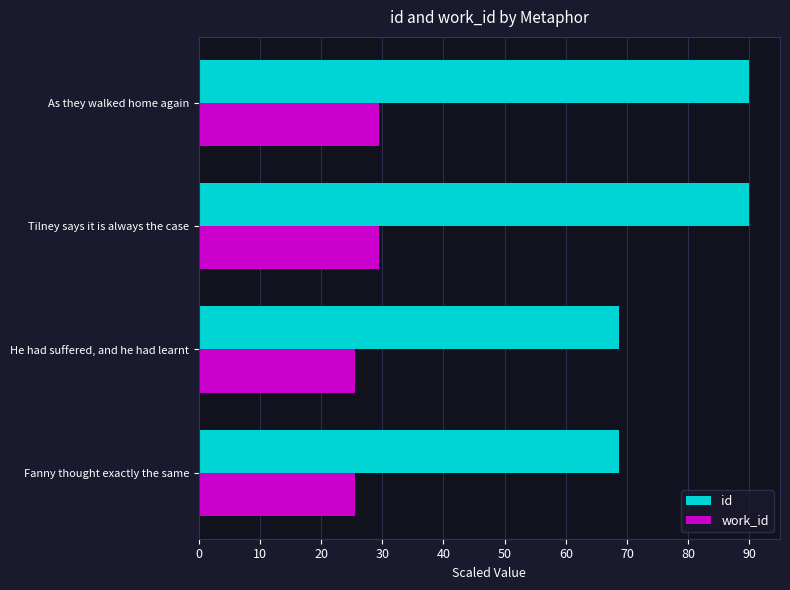

Which series has the largest range (max minus min)?

id